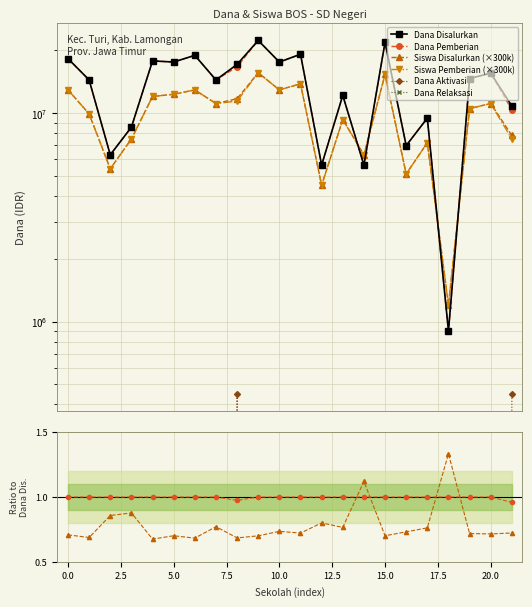

What is the average value of the Siswa Pemberian series?

9804545